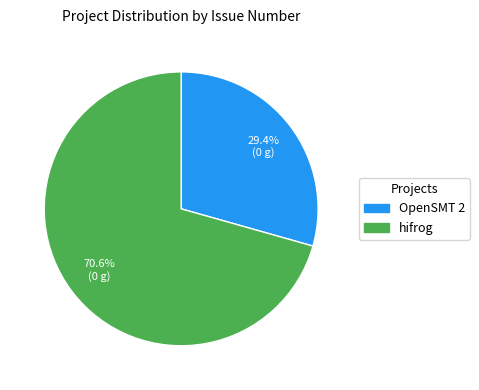

Is there any slice that represents more than half of the pie?

Yes